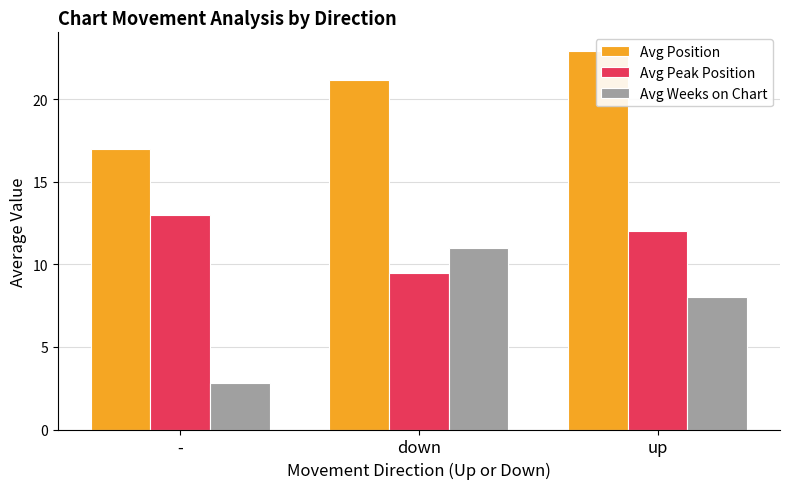

Reading left to right, list all the values displayed in this chart.

Avg Position: 17.0	21.2	22.9
Avg Peak Position: 13.0	9.5	12.0
Avg Weeks on Chart: 2.8	11.0	8.0